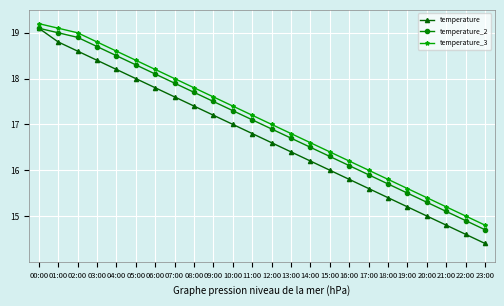

What is the label of the 4th point from the left?

03:00